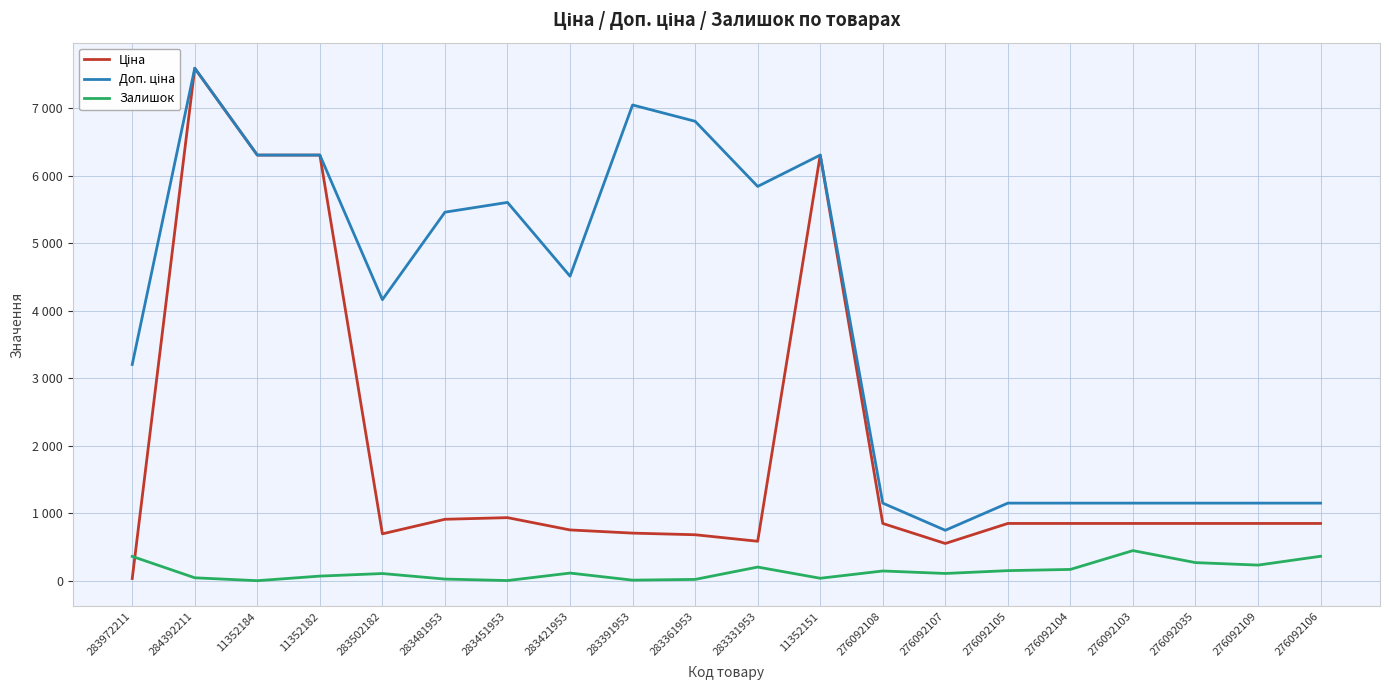

What position from the left is 283972211?

1